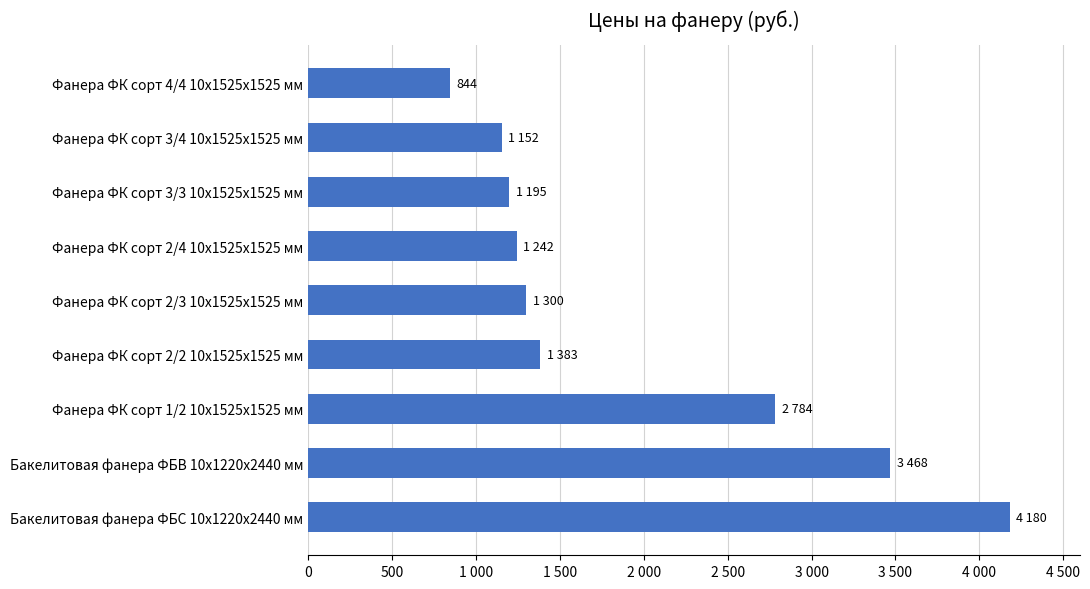

Does the chart contain any negative values?

No